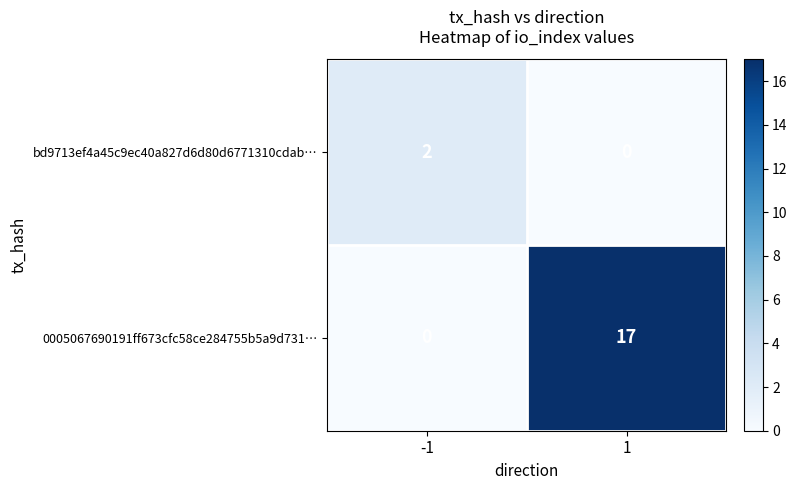

Between -1 and 1, which series saw the biggest shift?

0005067690191ff673cfc58ce284755b5a9d731…